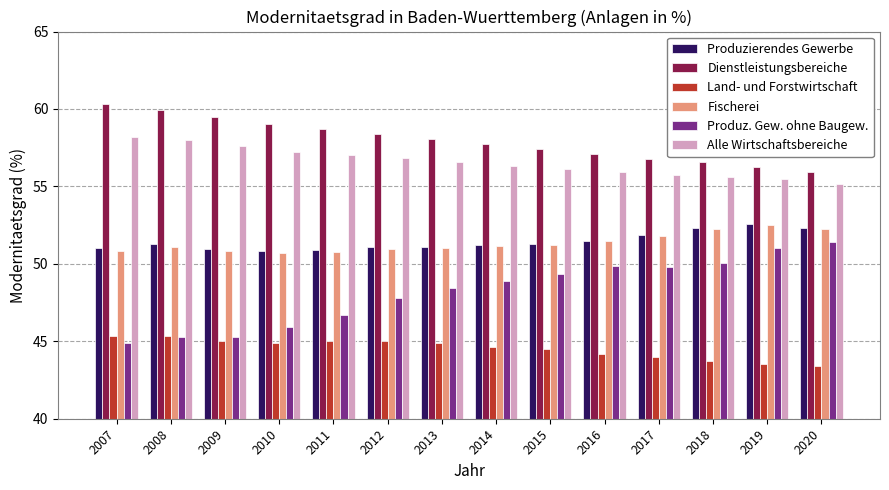

Which series has the largest range (max minus min)?

Produz. Gew. ohne Baugew.